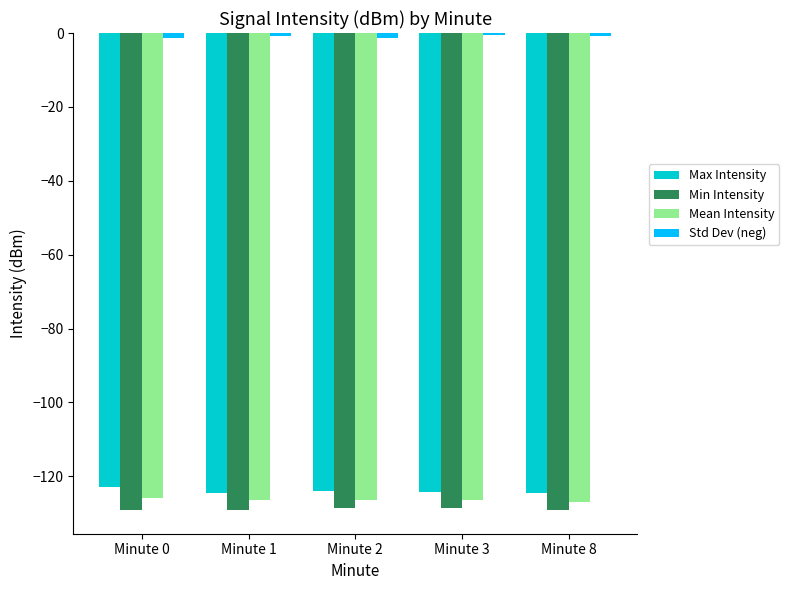

Which series has the largest total across all categories?

Std Dev (neg)